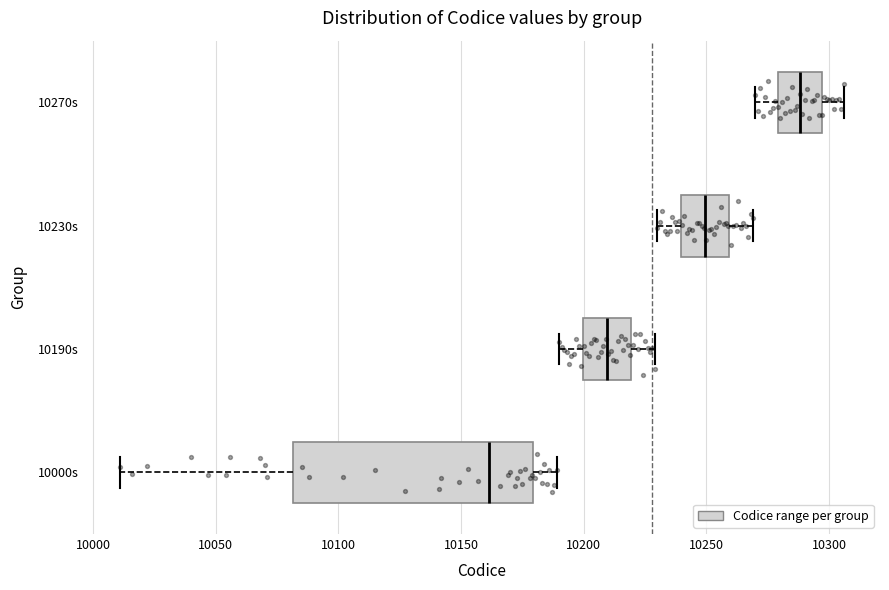

Where is the right edge of the box for 10190s on the x-axis? The values are not printed on the chart, so give them approximately, as read against the axis.

10220